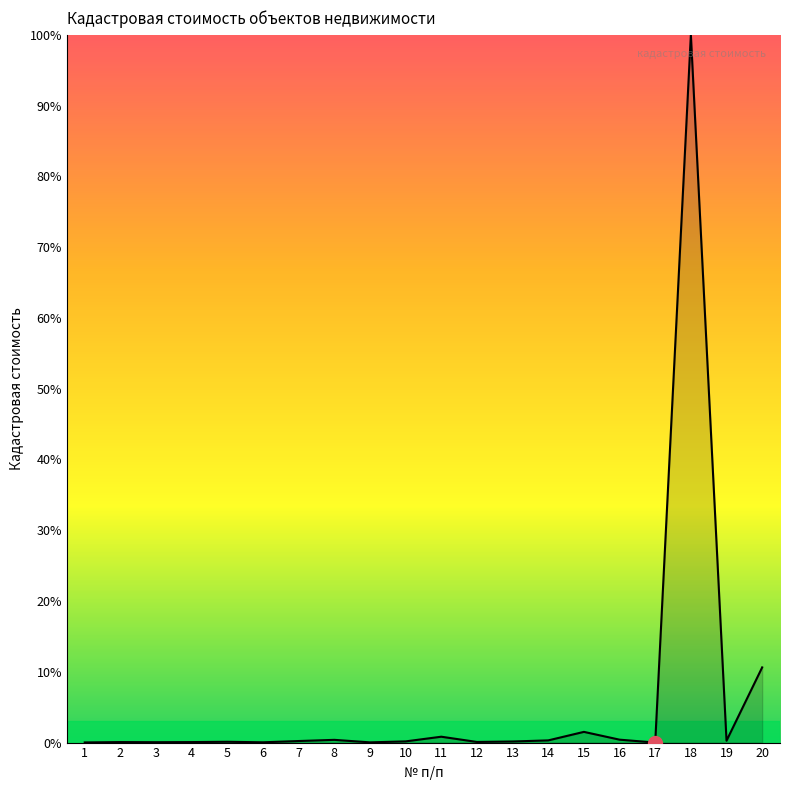

The chart shows a value of 100.0 at 18. True or false?

True